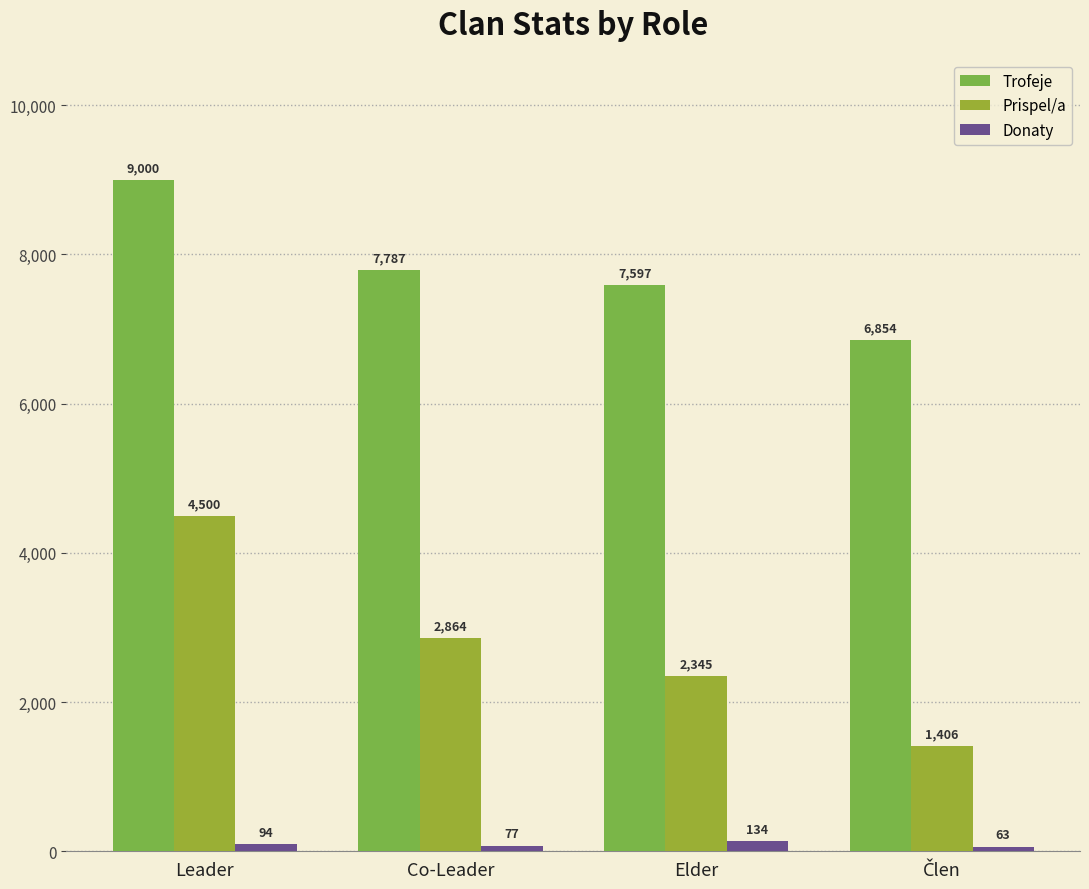

Is the value of Trofeje at Leader greater than the value of Donaty at Elder?

Yes